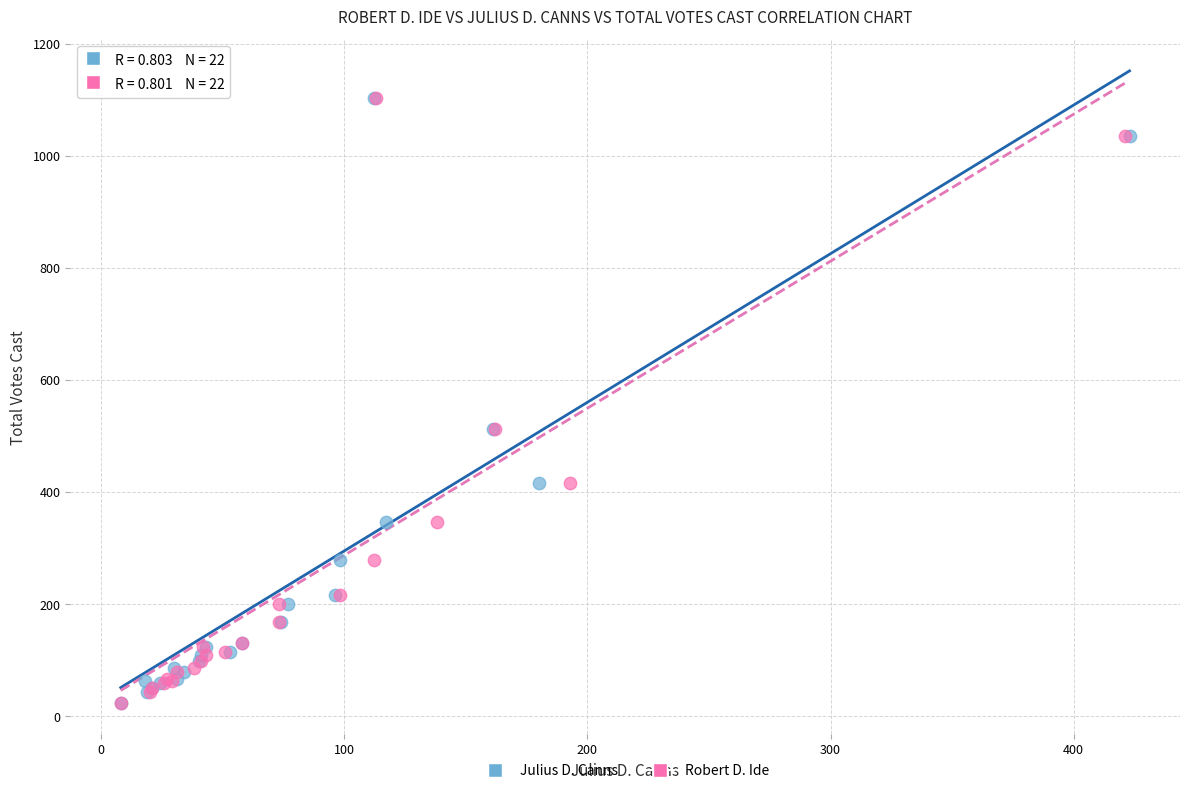

What are all the series names shown in the legend?

Julius D. Canns, Robert D. Ide